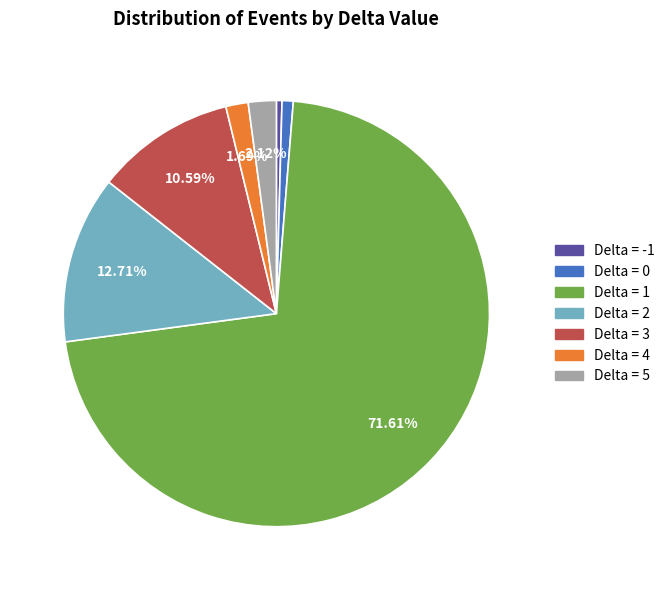

Which has a higher value, Delta = -1 or Delta = 3?

Delta = 3